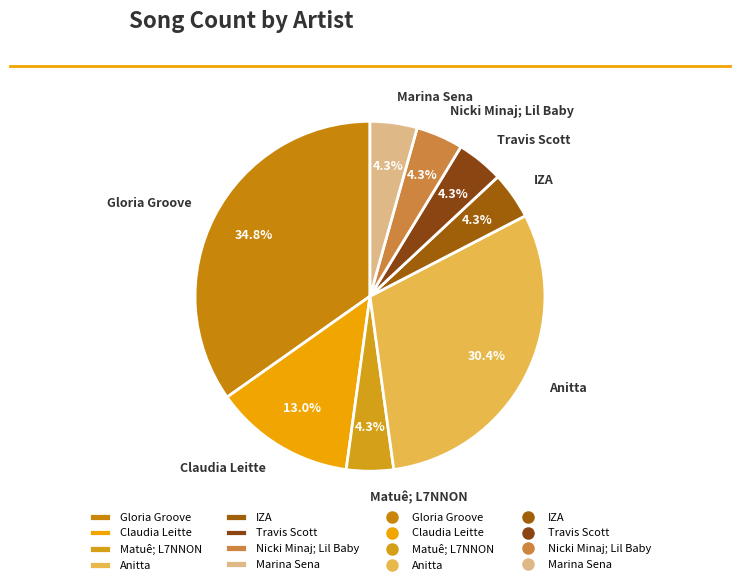

What percentage do Anitta and Nicki Minaj; Lil Baby together represent?

34.8%